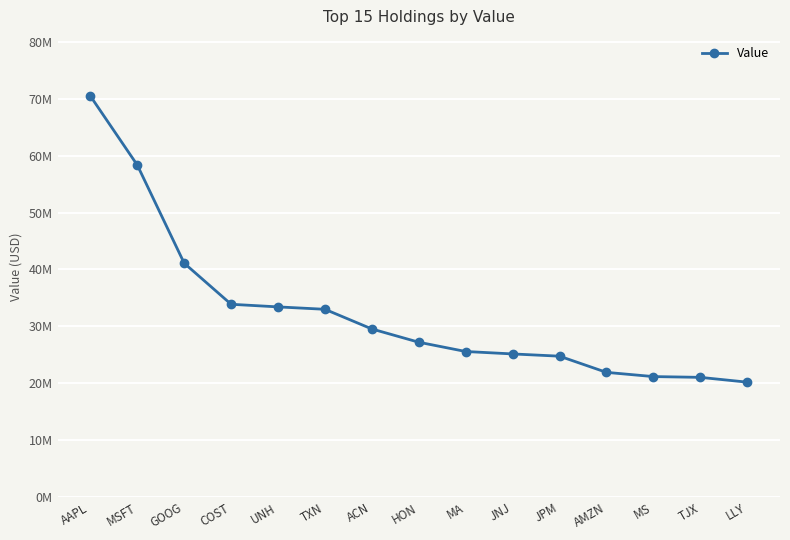

How many data points does each series have?

15